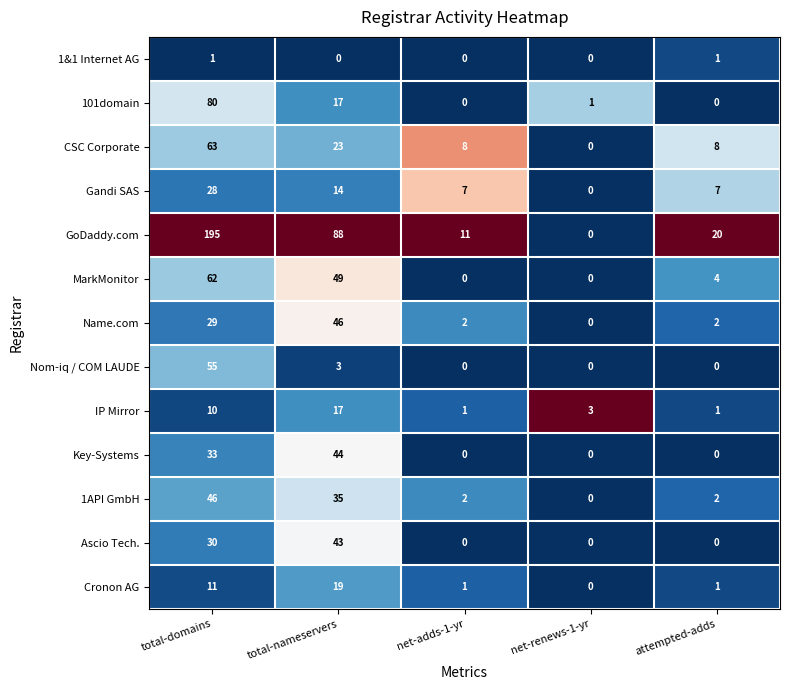

Is it true that Cronon AG equals 3 at total-domains?

False